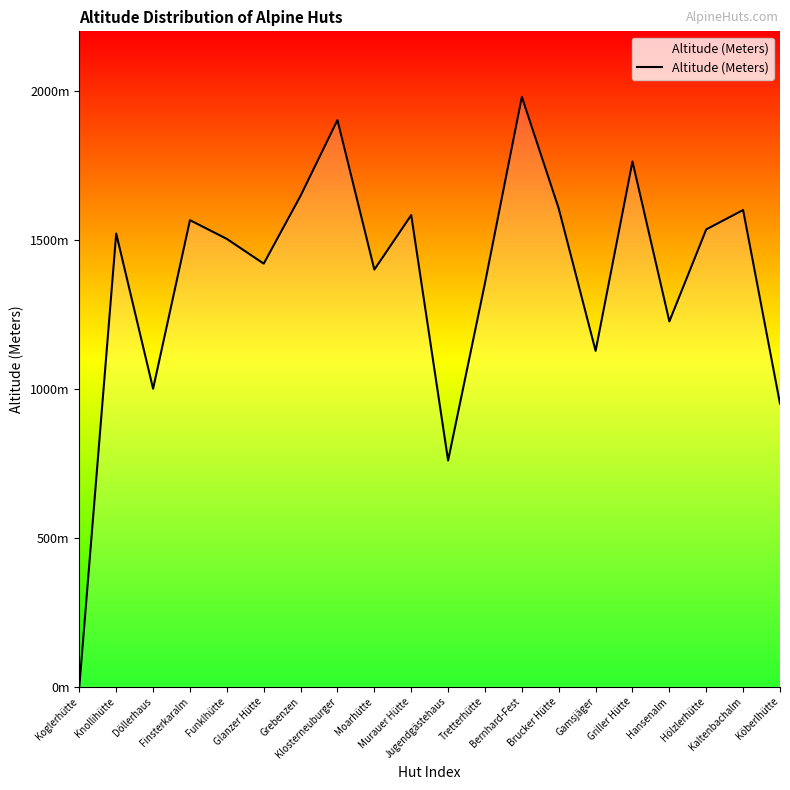

Which category has the highest value across all series?

Bernhard-Fest